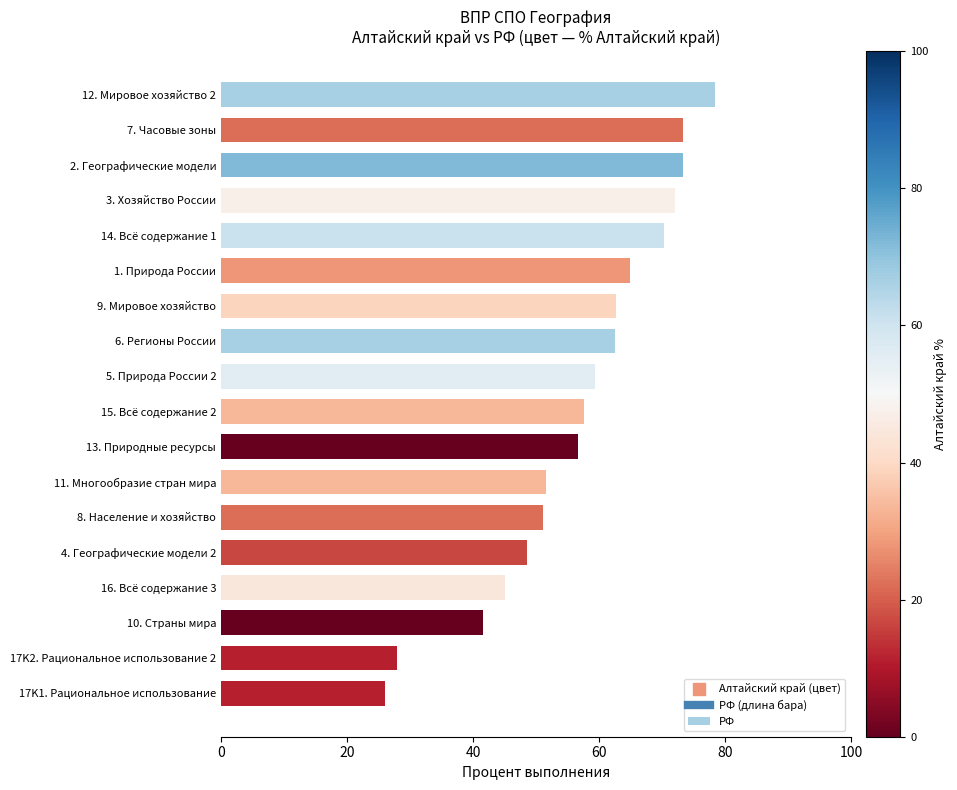

Which has a higher value, 15. Всё содержание 2 or 8. Население и хозяйство?

15. Всё содержание 2